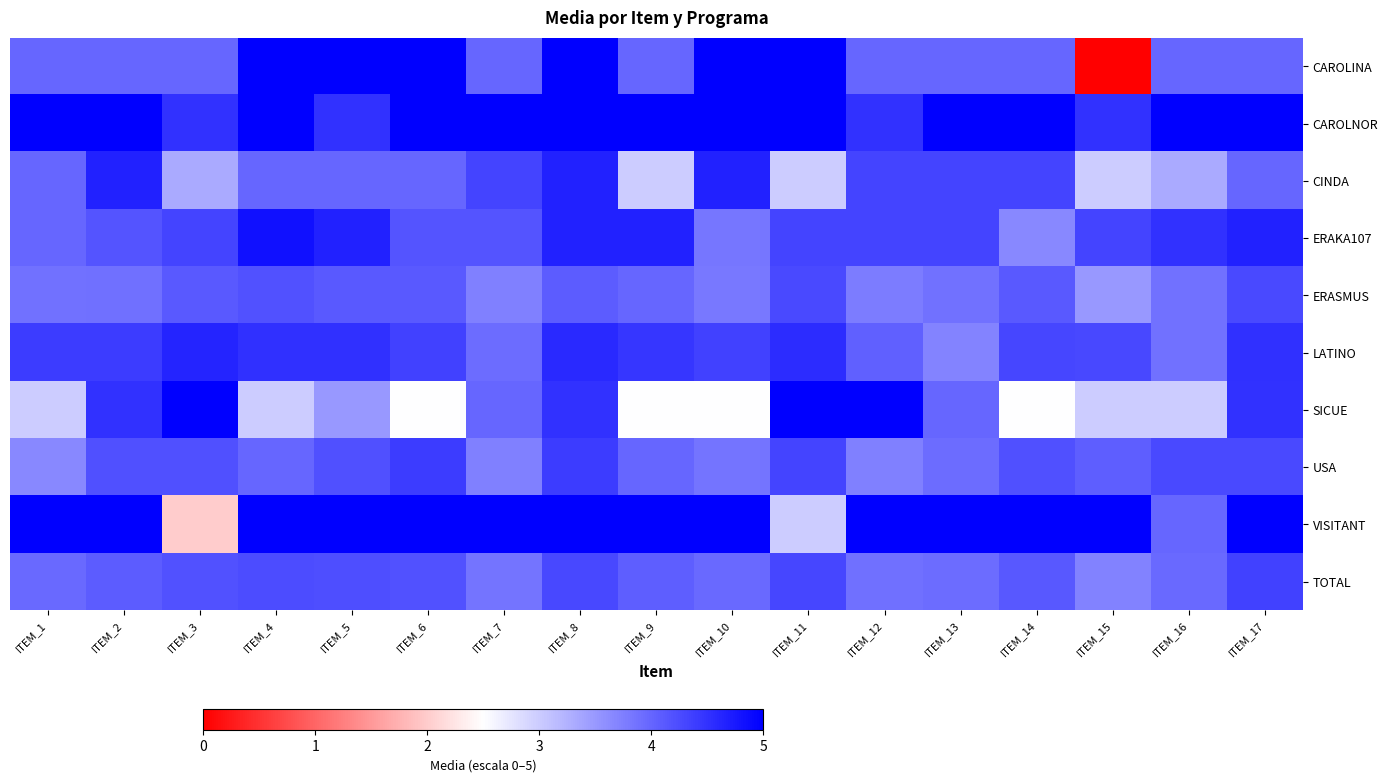

List the series in order of their peak value, highest first.

CAROLINA, CAROLNOR, SICUE, VISITANT, ERAKA107, CINDA, LATINO, USA, TOTAL, ERASMUS